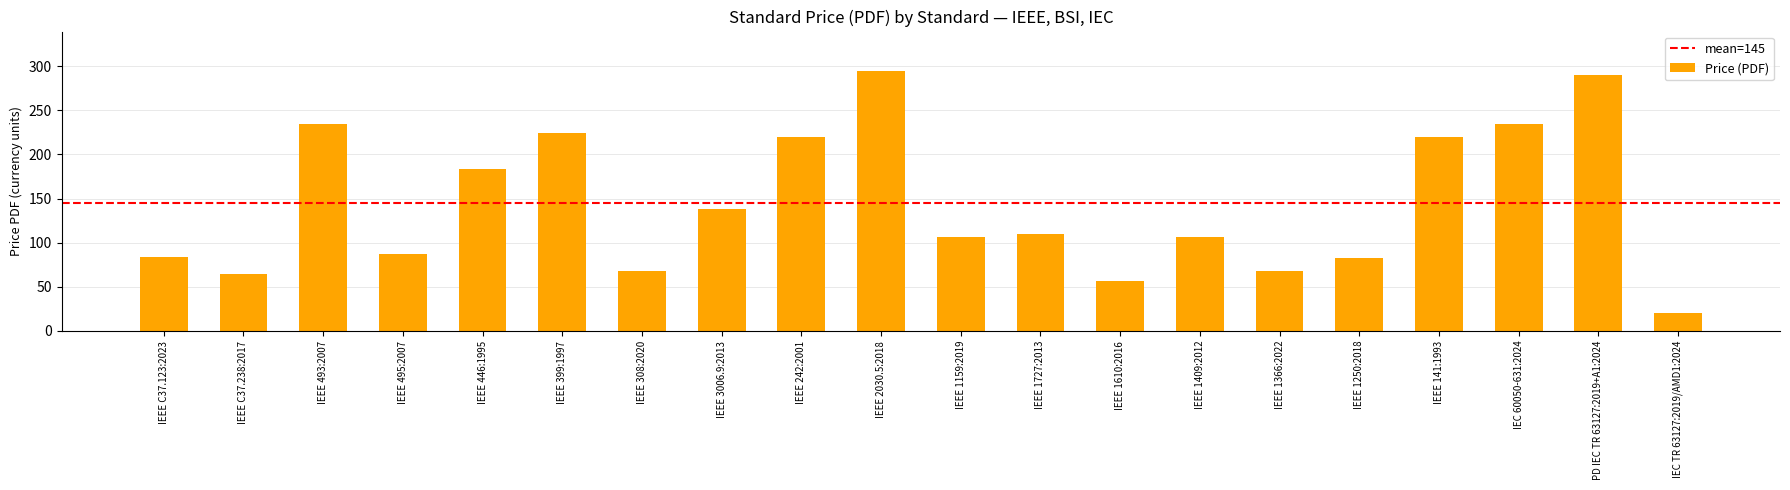

What is the ratio of the value at IEEE 3006.9:2013 to the value at IEC TR 63127:2019/AMD1:2024?

6.9